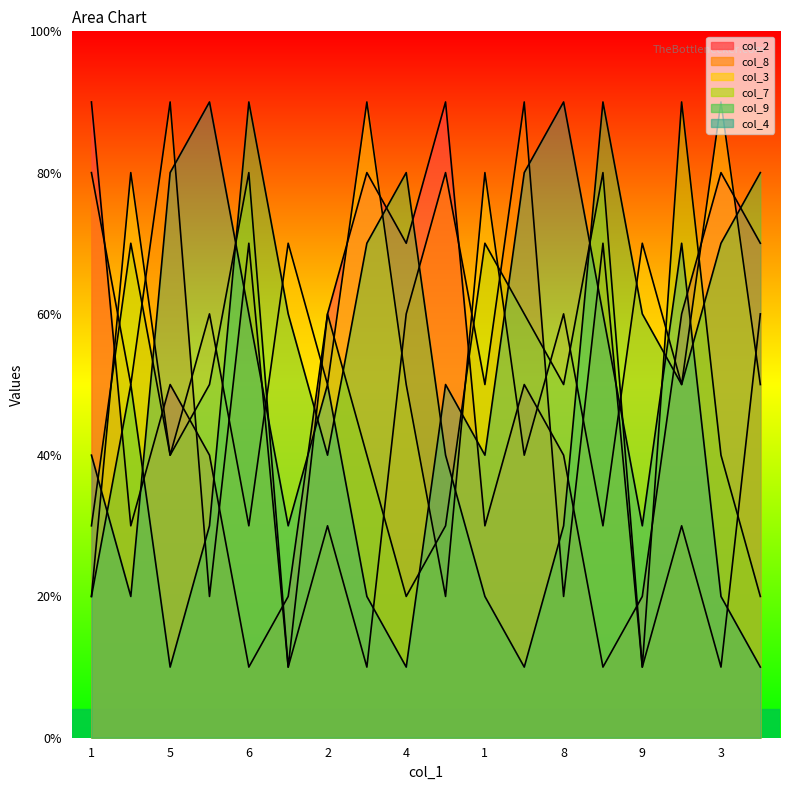

Rank the series by their maximum value, from lowest to highest.

col_2, col_8, col_3, col_7, col_9, col_4